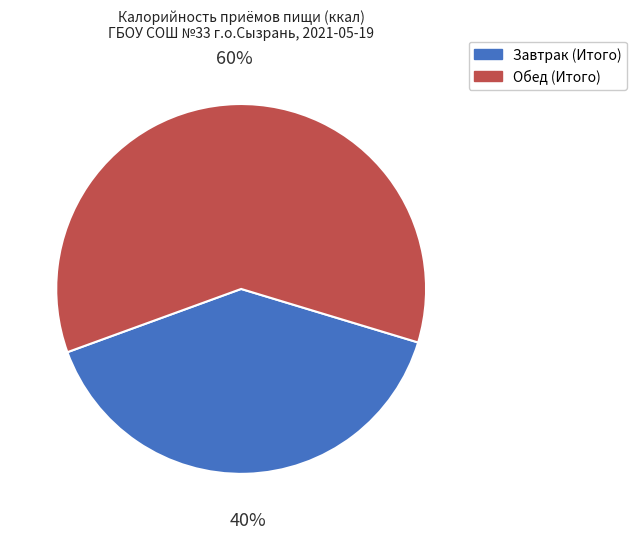

What is the majority slice?

Обед (Итого)